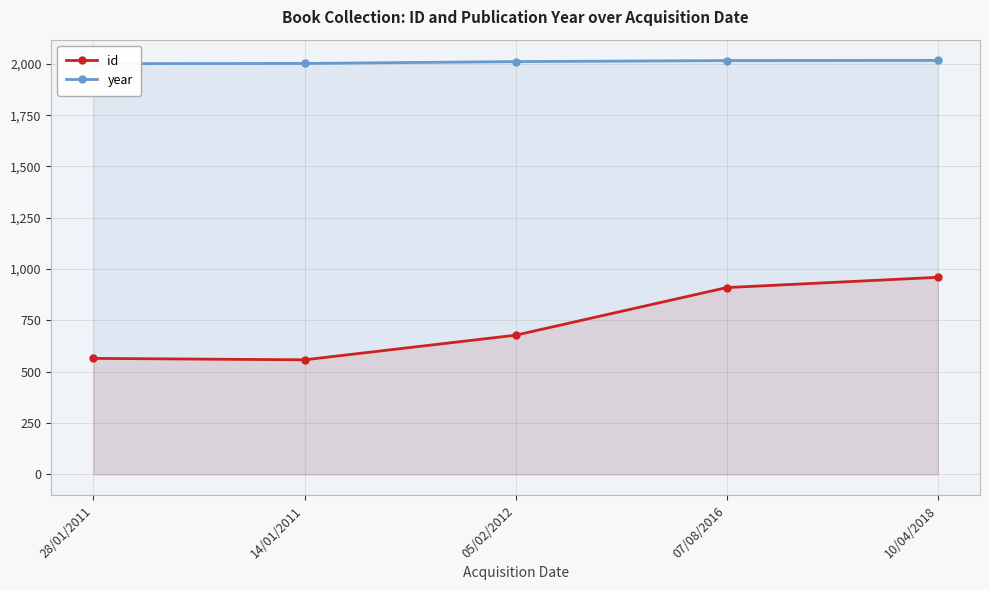

How many lines are shown in the chart?

2